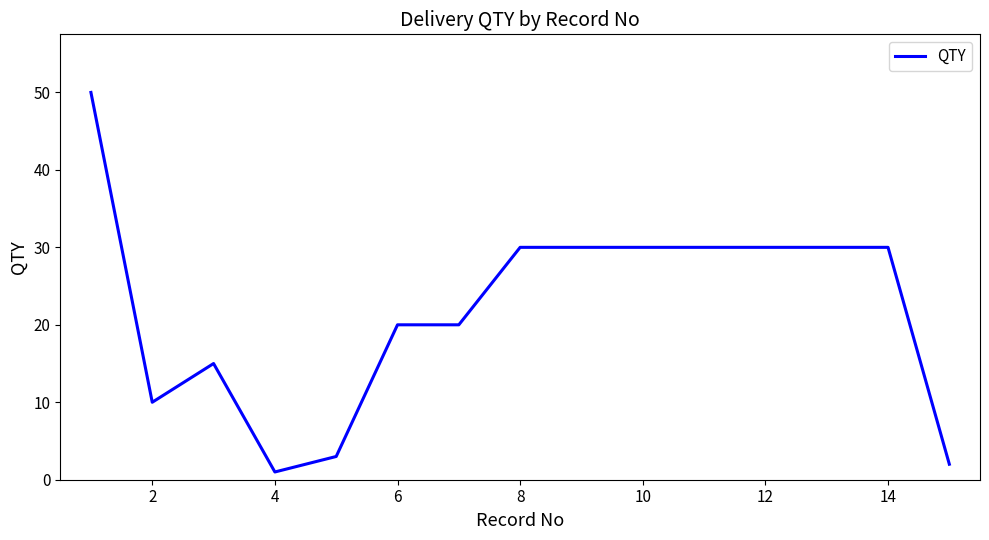

What is the greatest value displayed?

50